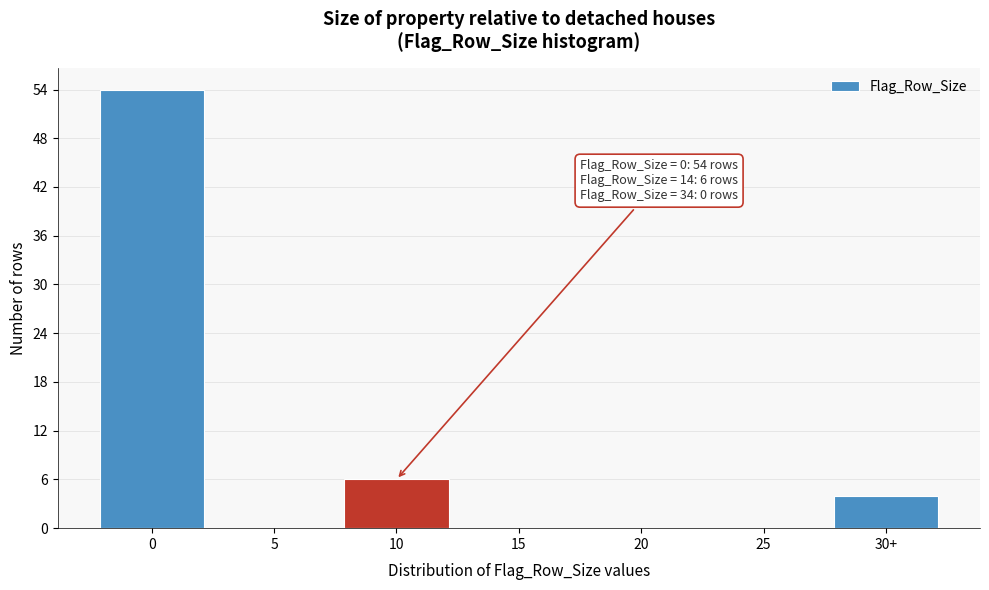

Reading left to right, what are all the values shown in this chart?

0=54	5=0	10=6	15=0	20=0	25=0	30+=4